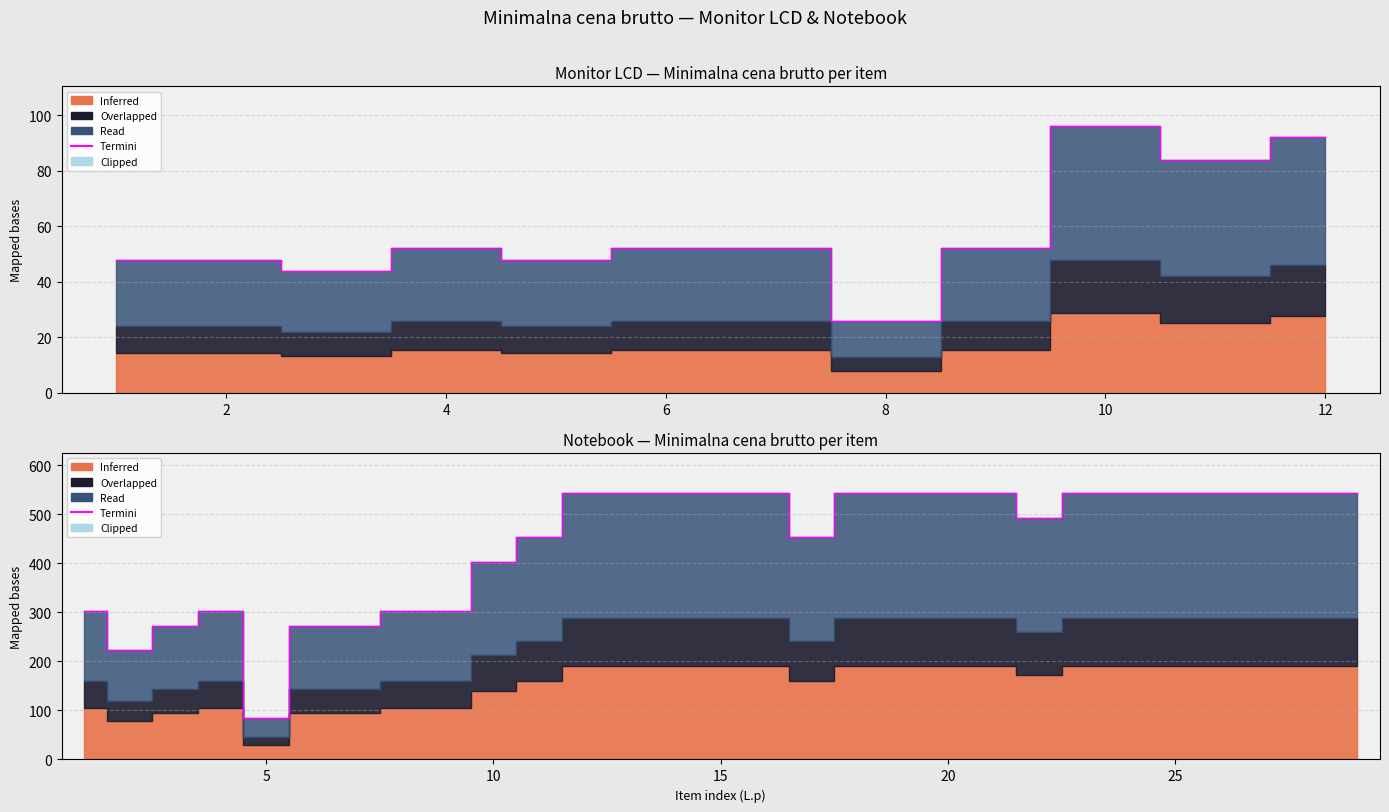

What is the difference between the maximum and second lowest values?

320